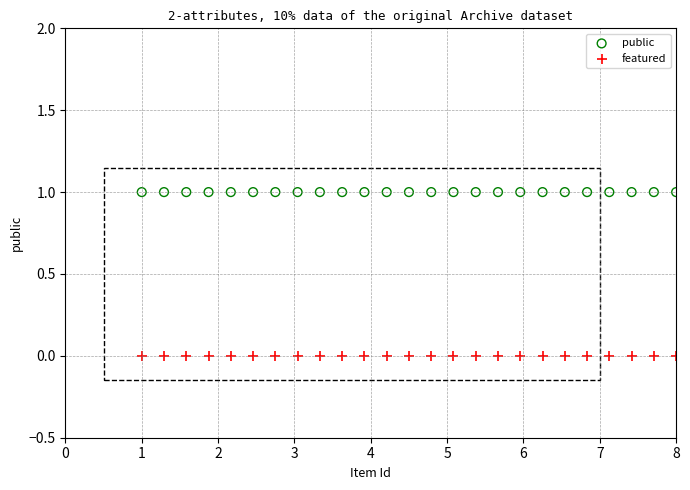

Which series reaches the minimum Y coordinate?

featured